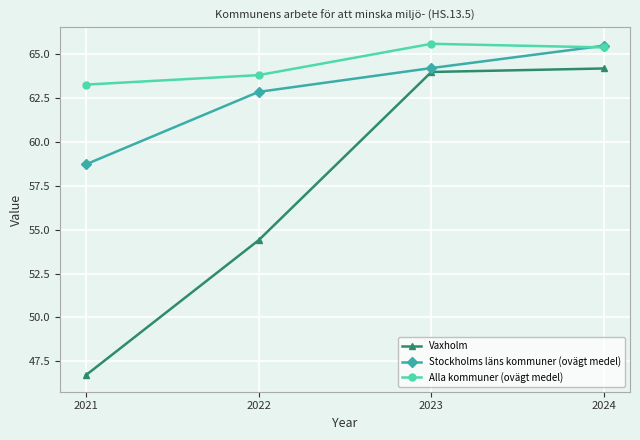

What is the smallest value displayed?

46.7